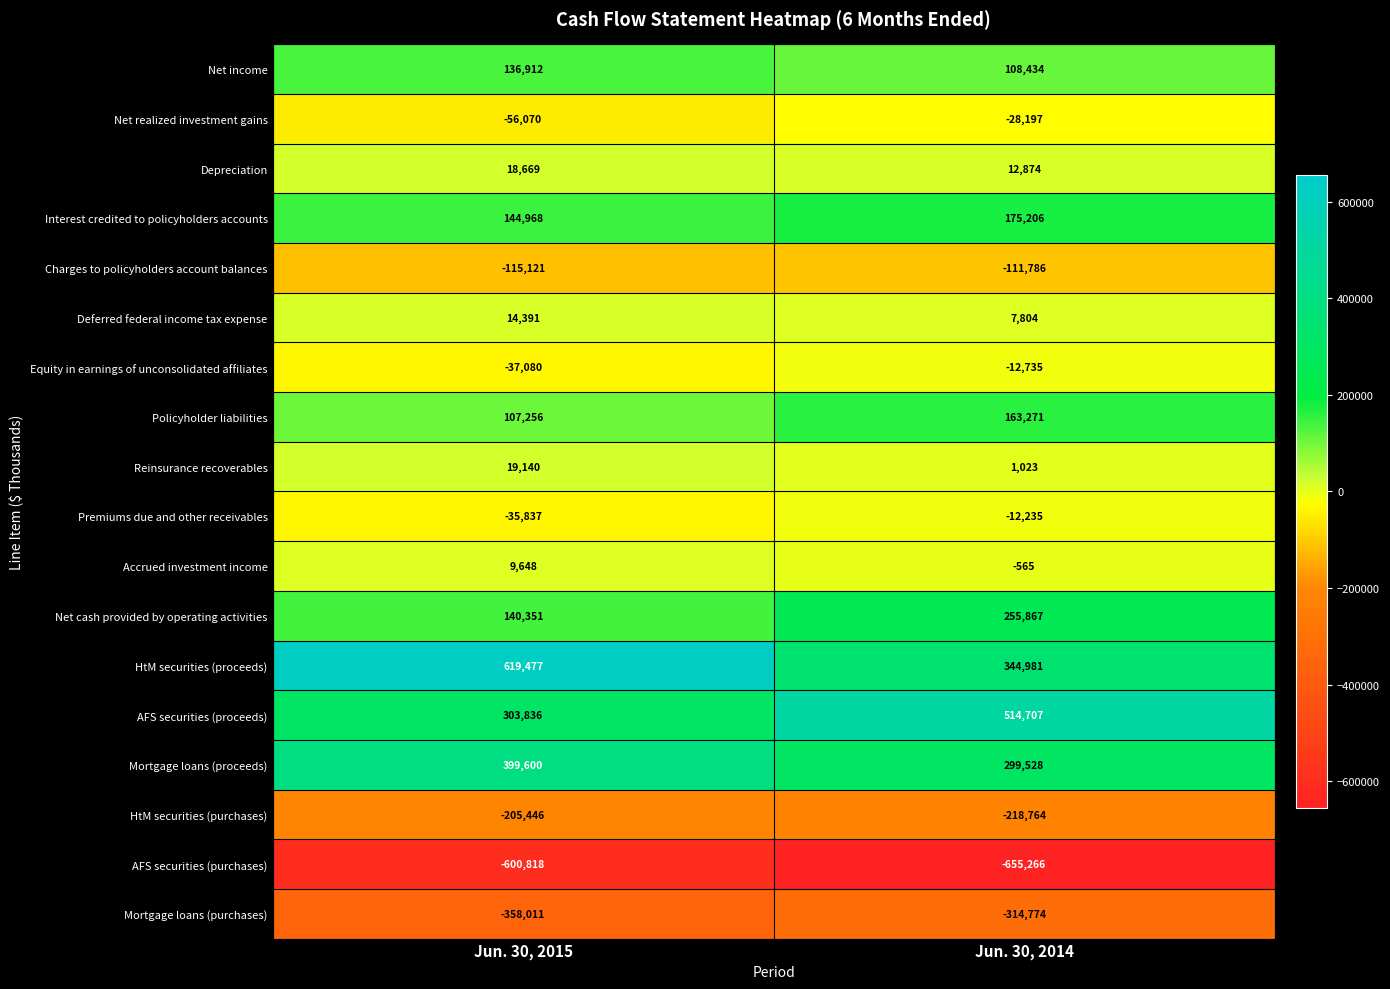

How many distinct data groups are displayed?

18